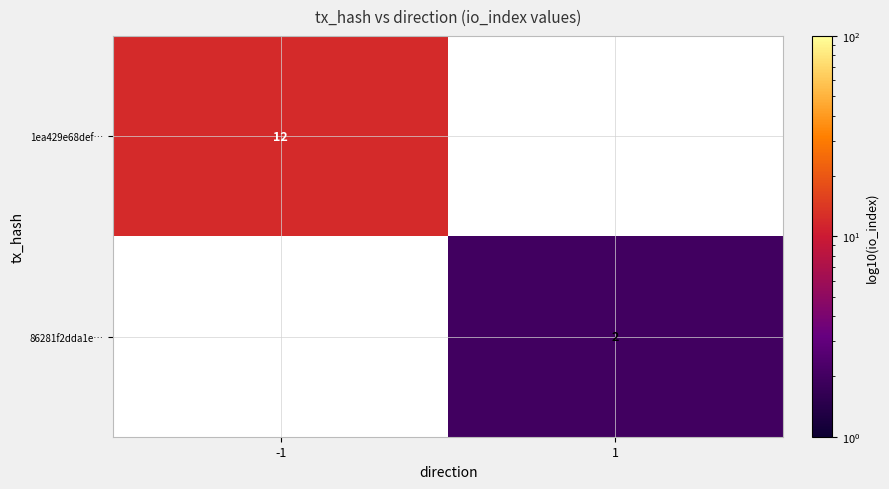

The value of 86281f2dda1e… at 1 is 1. True or false?

False